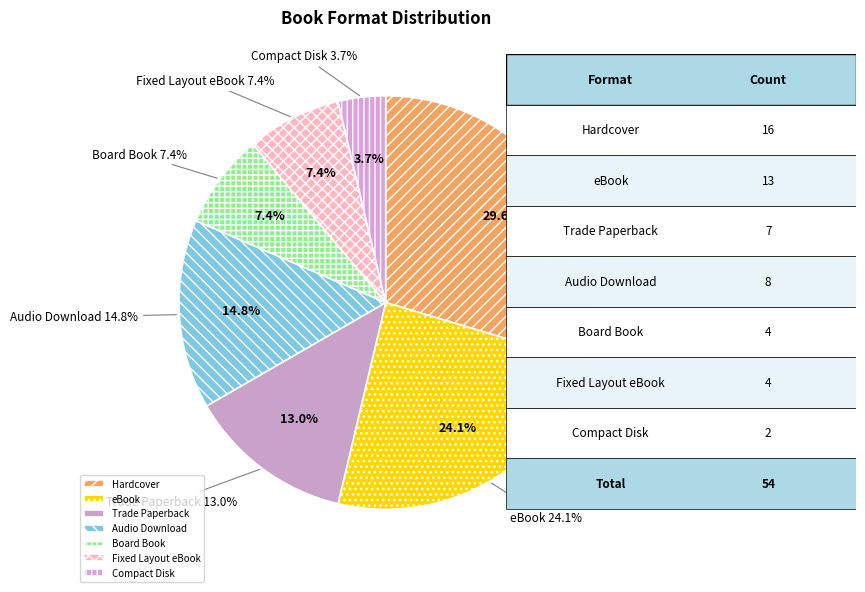

Rank the categories by value from lowest to highest.

Compact Disk, Board Book, Fixed Layout eBook, Trade Paperback, Audio Download, eBook, Hardcover